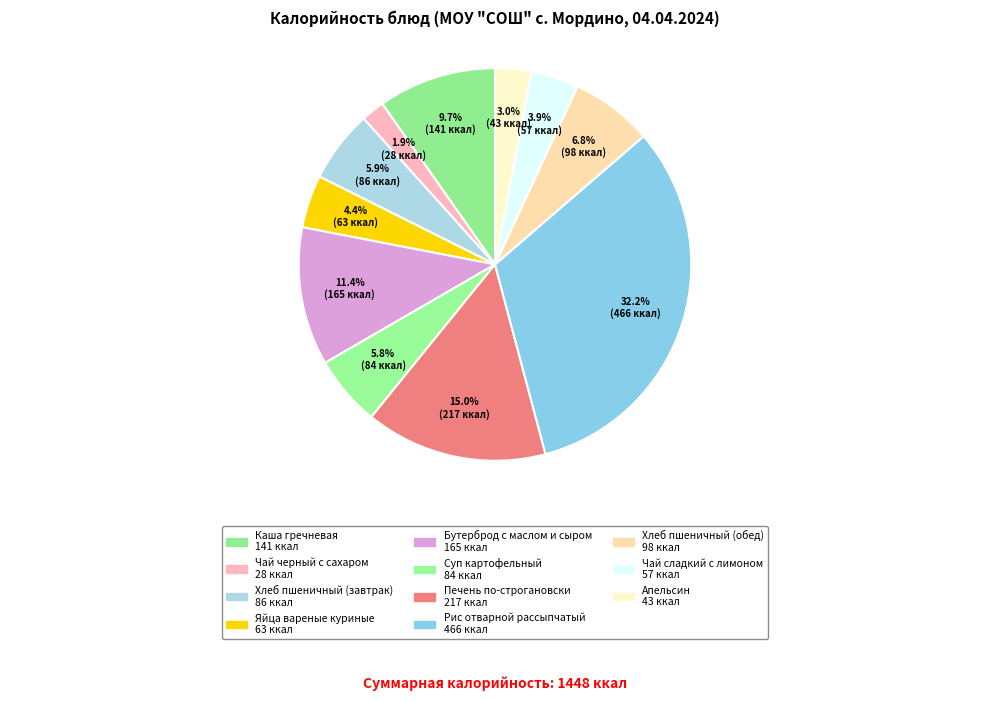

To the nearest percent, what is the combined percentage of Бутерброд с маслом и сыром and Каша гречневая?

21%